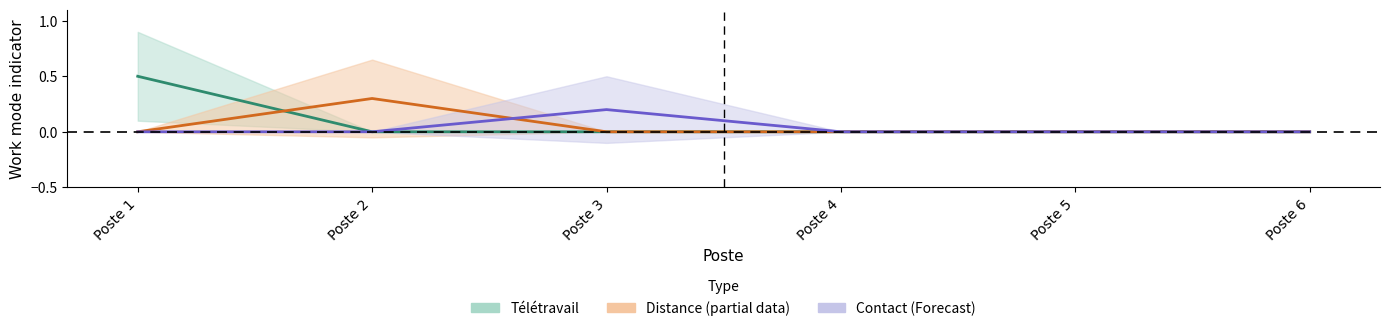

List the series in order of their overall mean, highest first.

Télétravail (Estimate), Distance (Partial), Contact (Forecast)